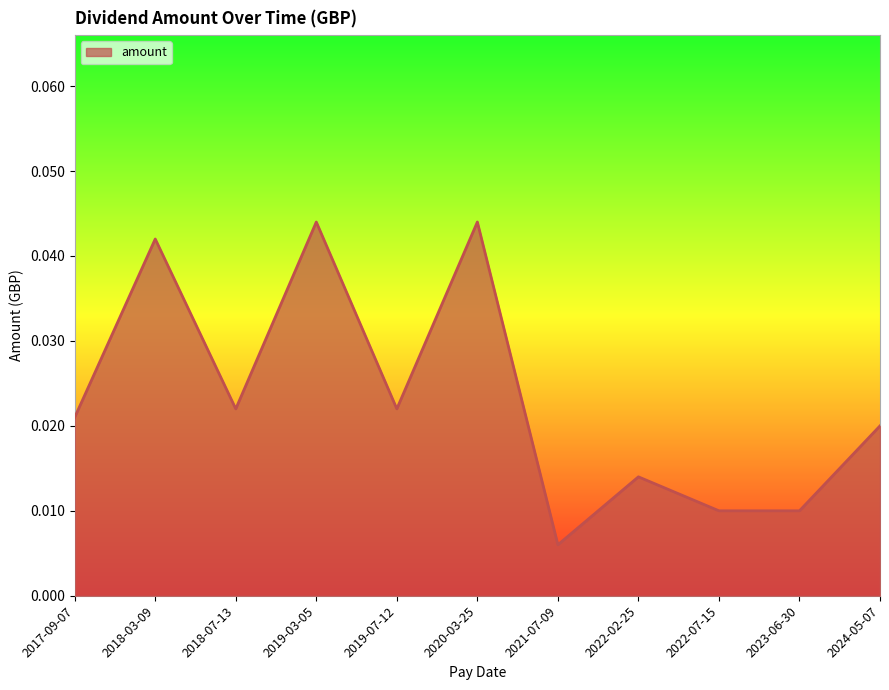

At which category does the data reach its first local peak?

2018-03-09